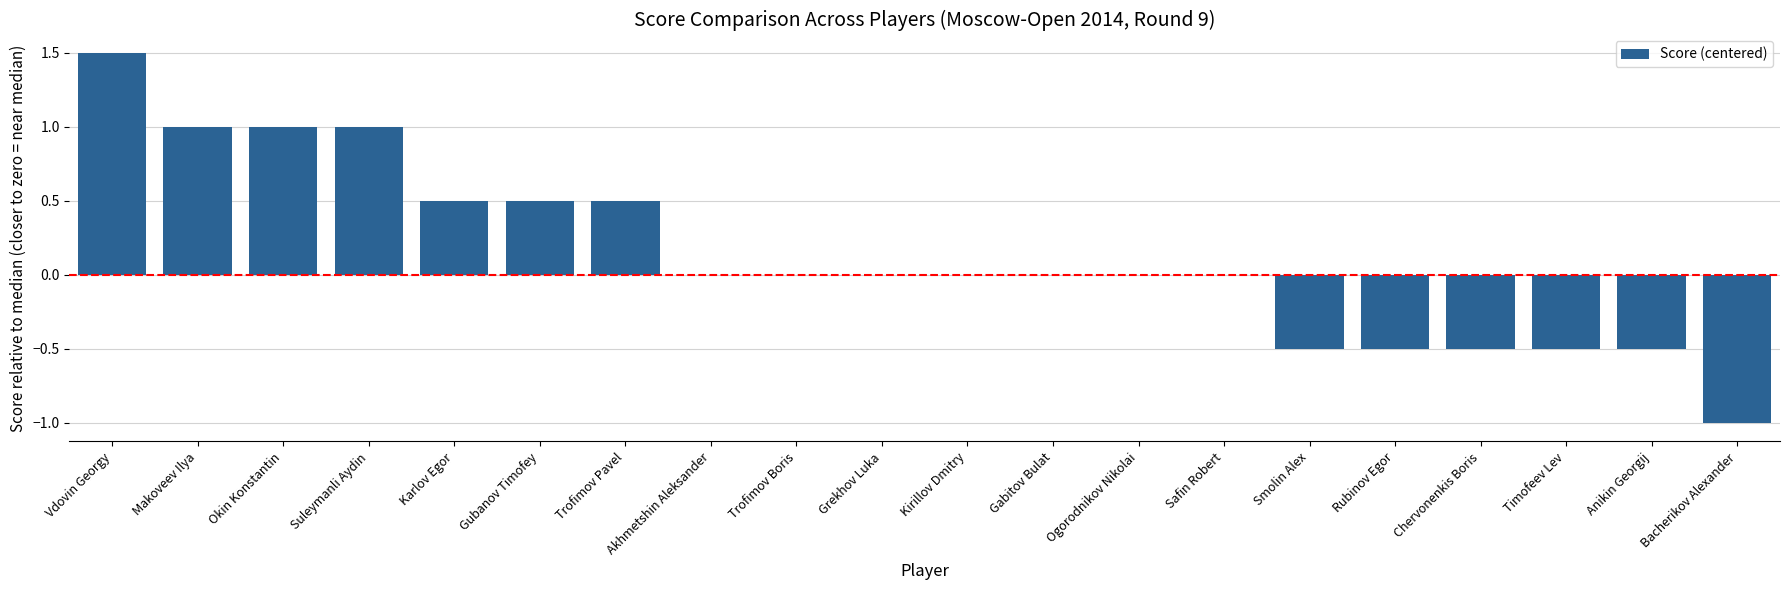

What is the sum of all values?

2.5